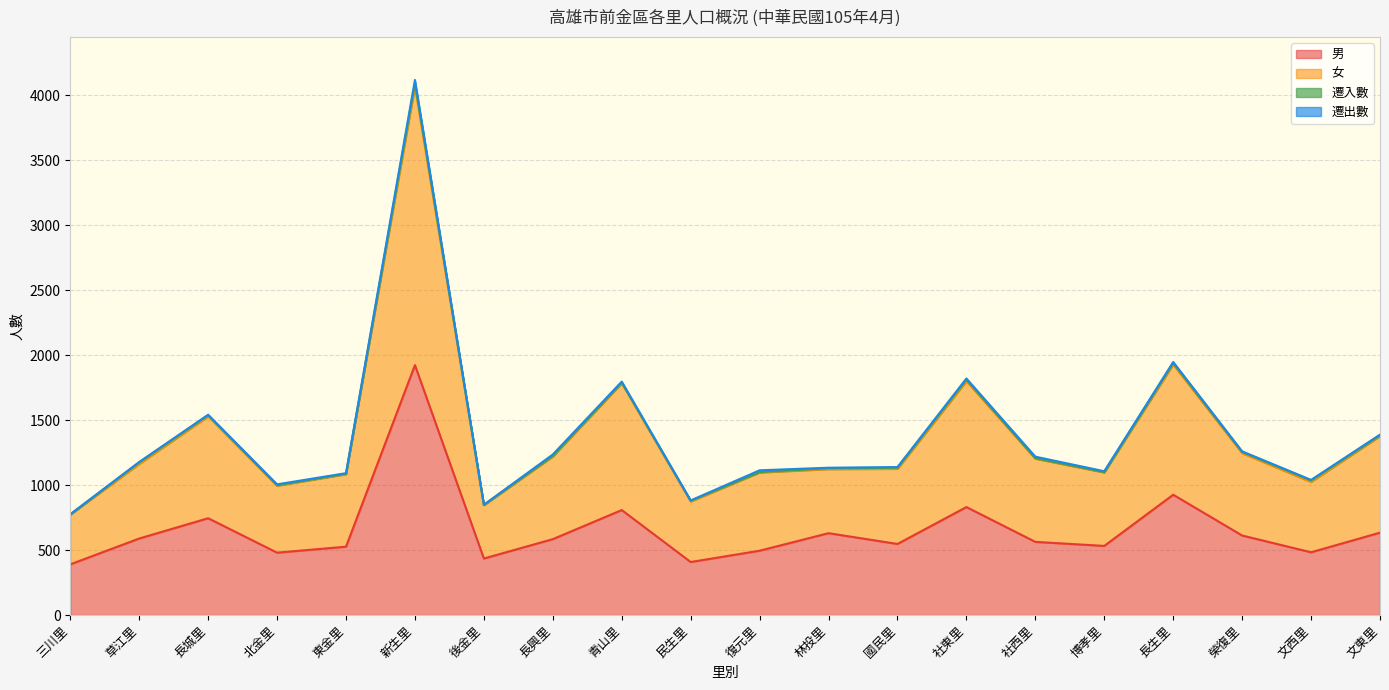

Is the value of 女 at 長生里 greater than the value of 男 at 復元里?

Yes